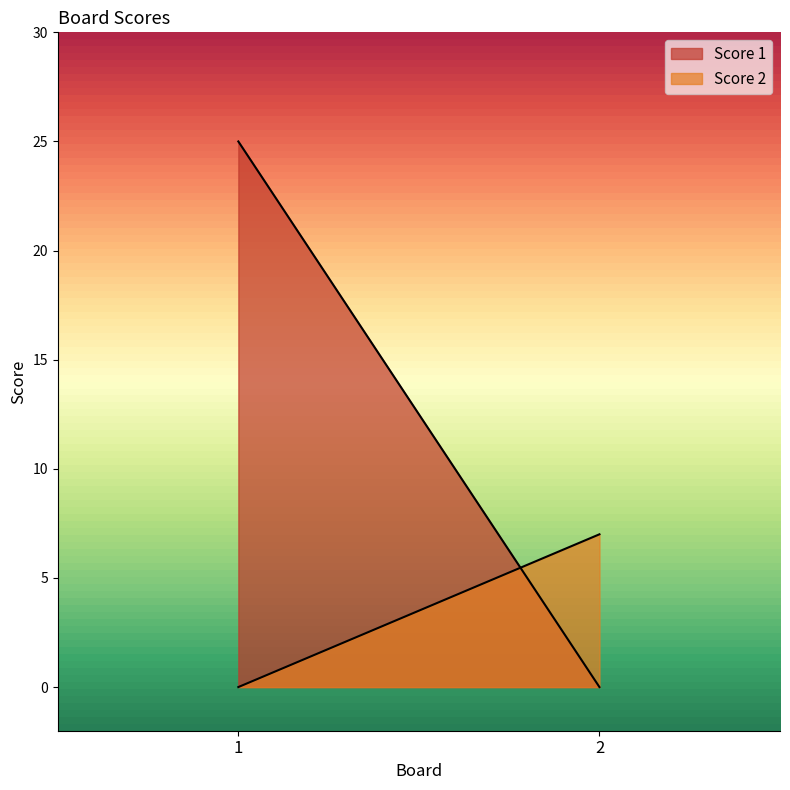

Reading right to left, list all the values displayed in this chart.

Score 1: 0	25
Score 2: 7	0